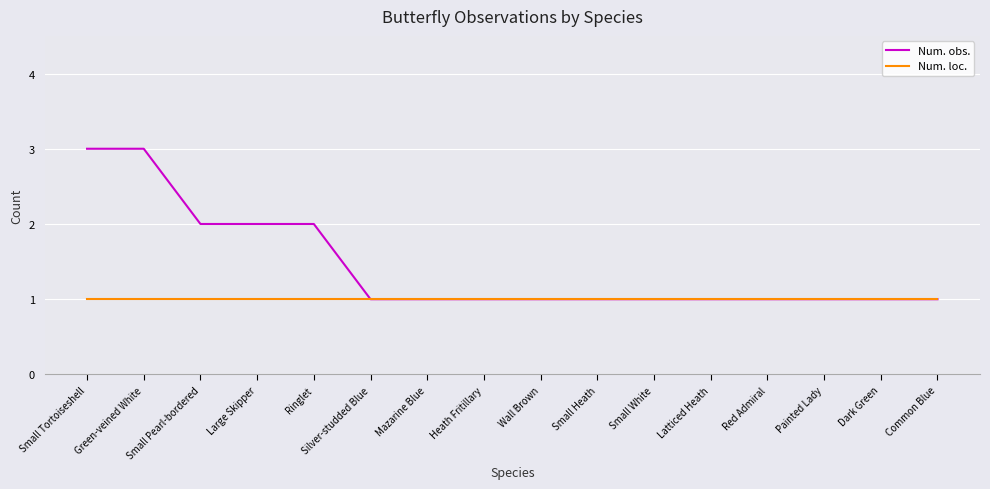

List the series in order of their peak value, lowest first.

Num. loc., Num. obs.